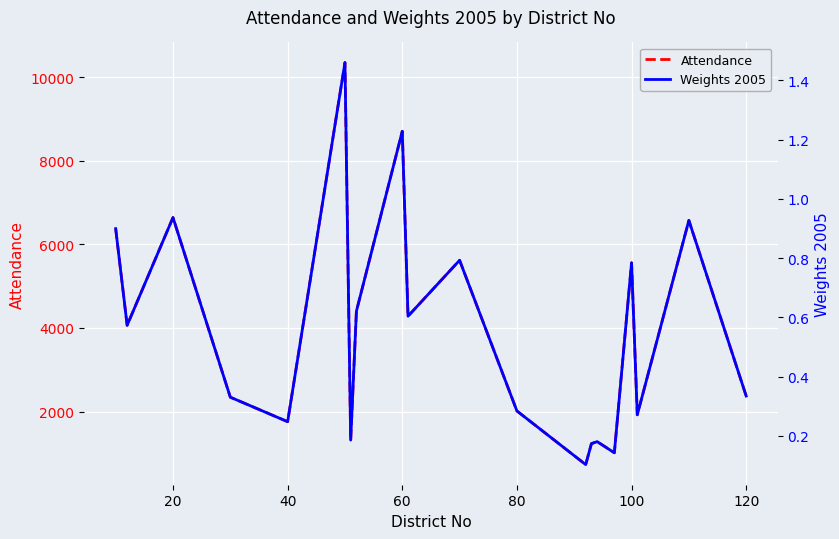

True or false: Weights 2005 and Attendance cross at least once.

False